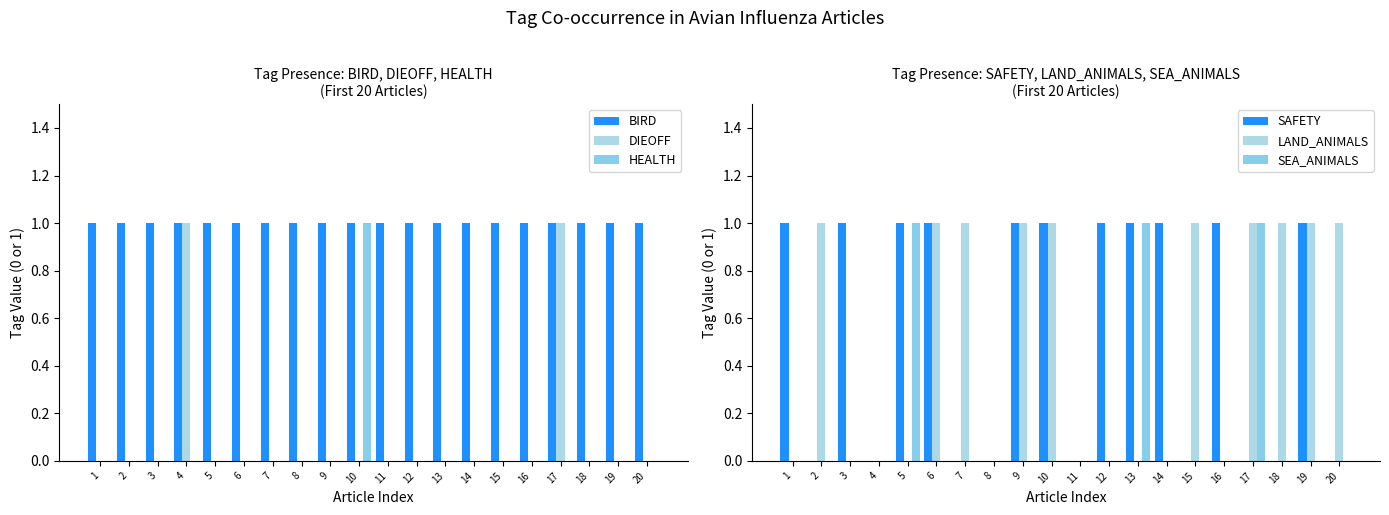

What is the sum of the LAND_ANIMALS values at 1 and 7?

1